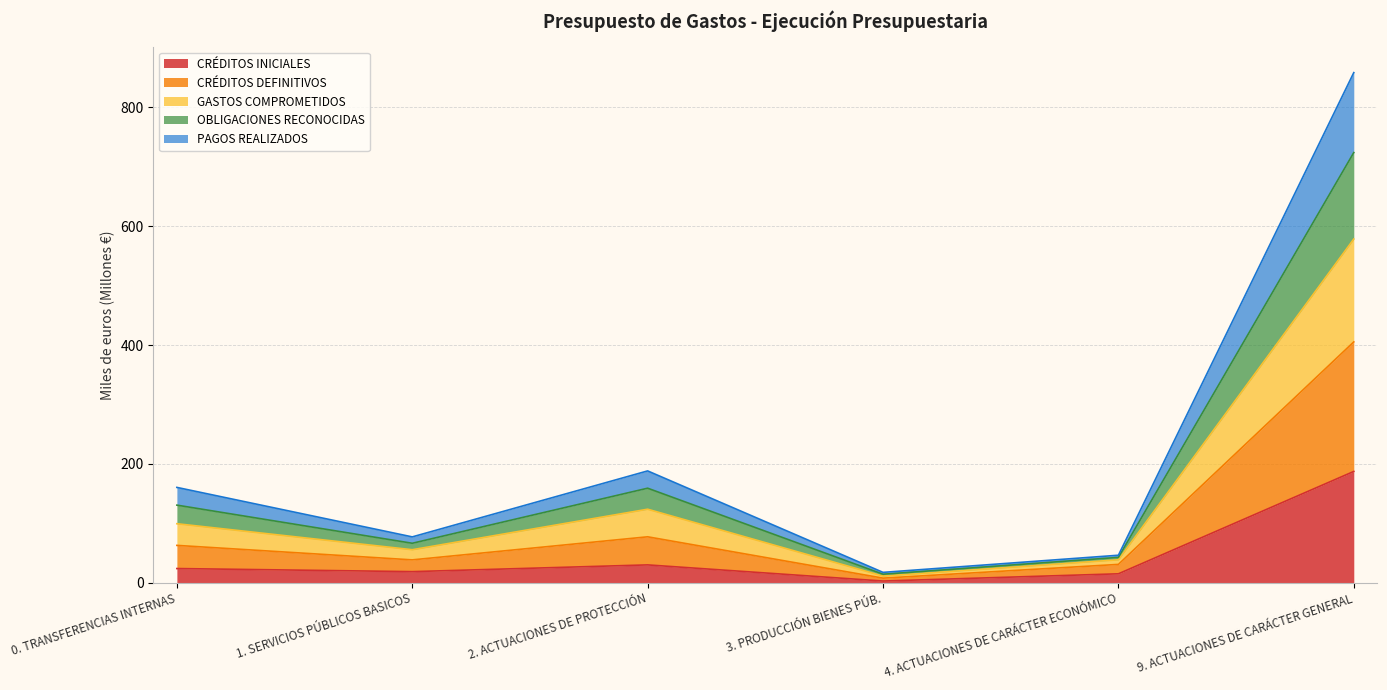

Between 9. ACTUACIONES DE CARÁCTER GENERAL and 3. PRODUCCIÓN BIENES PÚB., which is larger?

9. ACTUACIONES DE CARÁCTER GENERAL